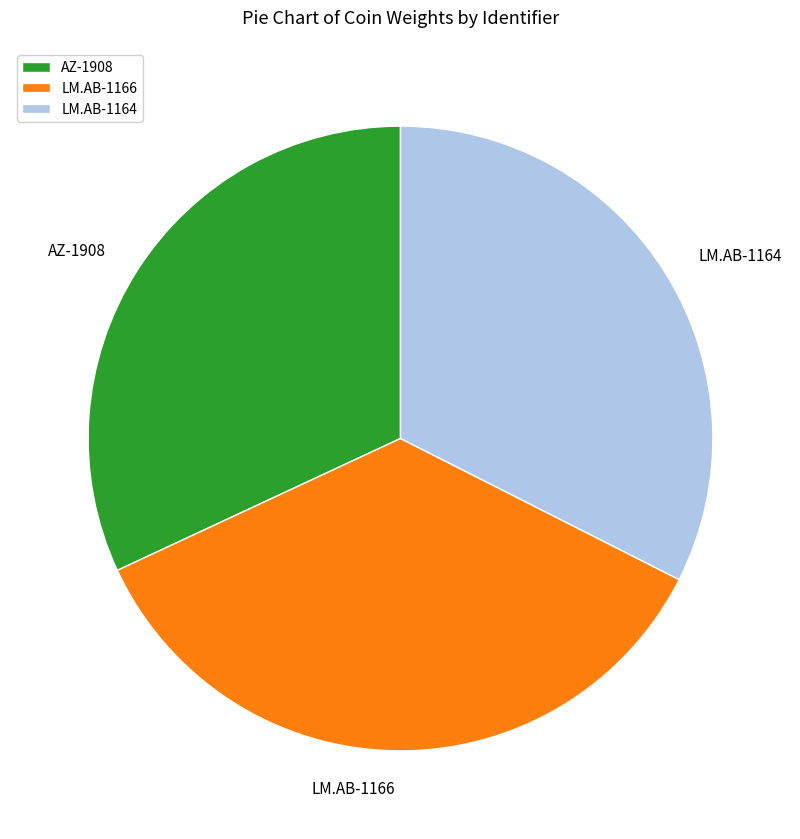

Is there a majority slice in this chart?

No